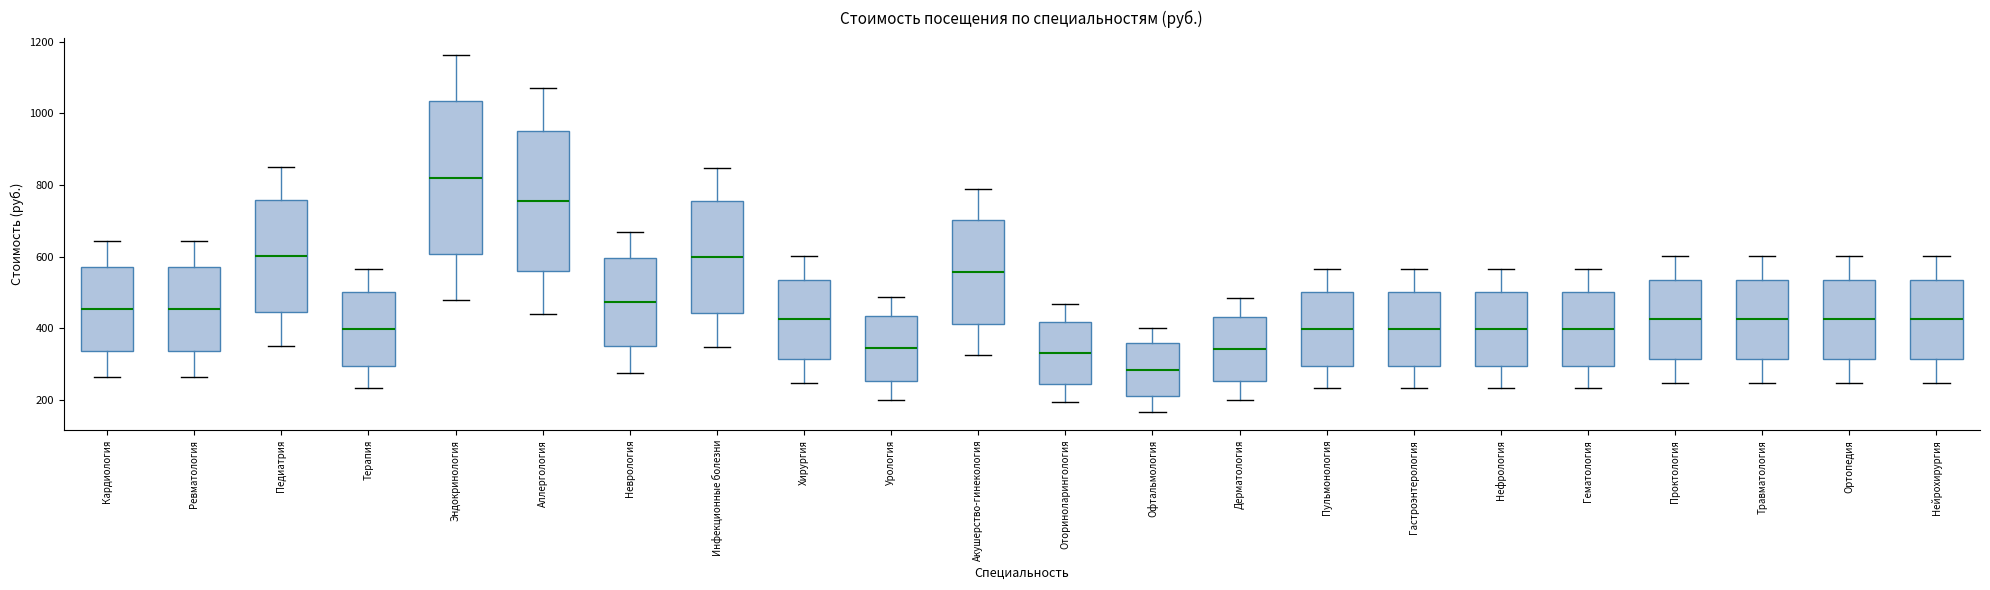

Where does the lower whisker of the box for Гематология end on the y-axis? The values are not printed on the chart, so give them approximately, as read against the axis.

240